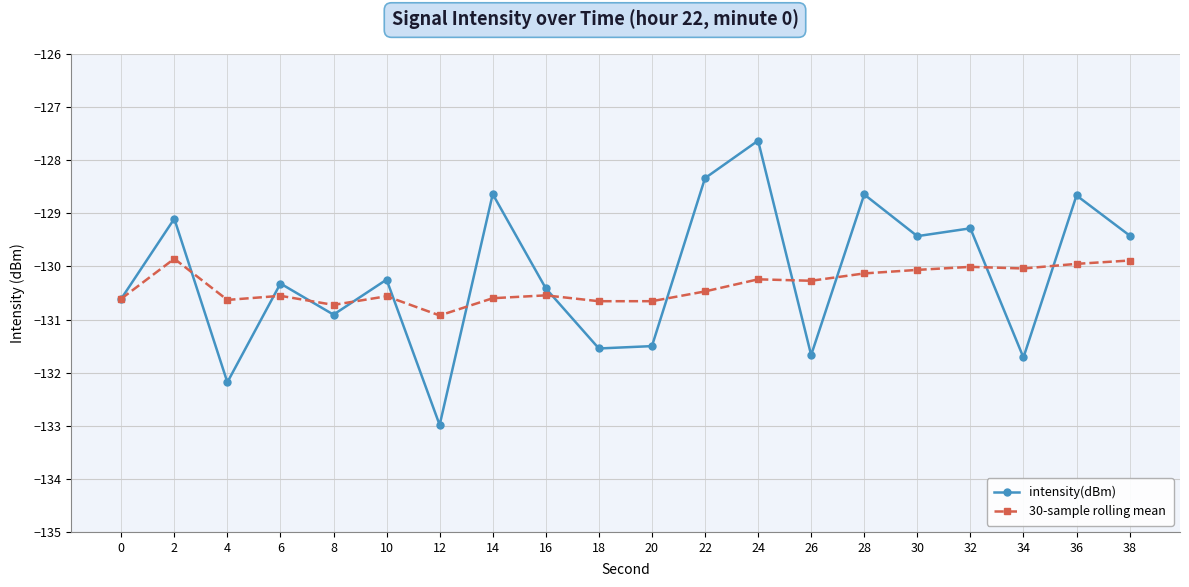

What is the sum of the 30-sample rolling mean values at 28 and 38?

-260.0